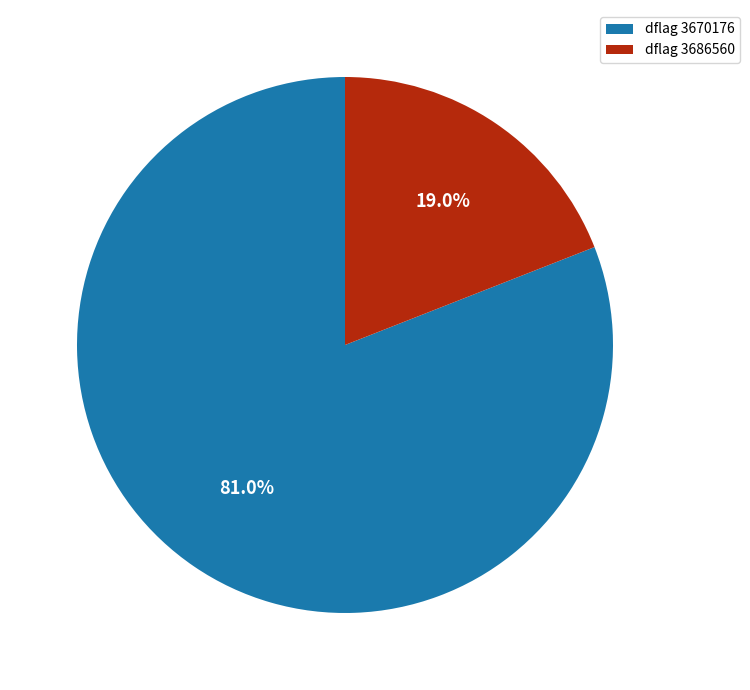

Does dflag 3686560 account for over 50% of the chart?

No